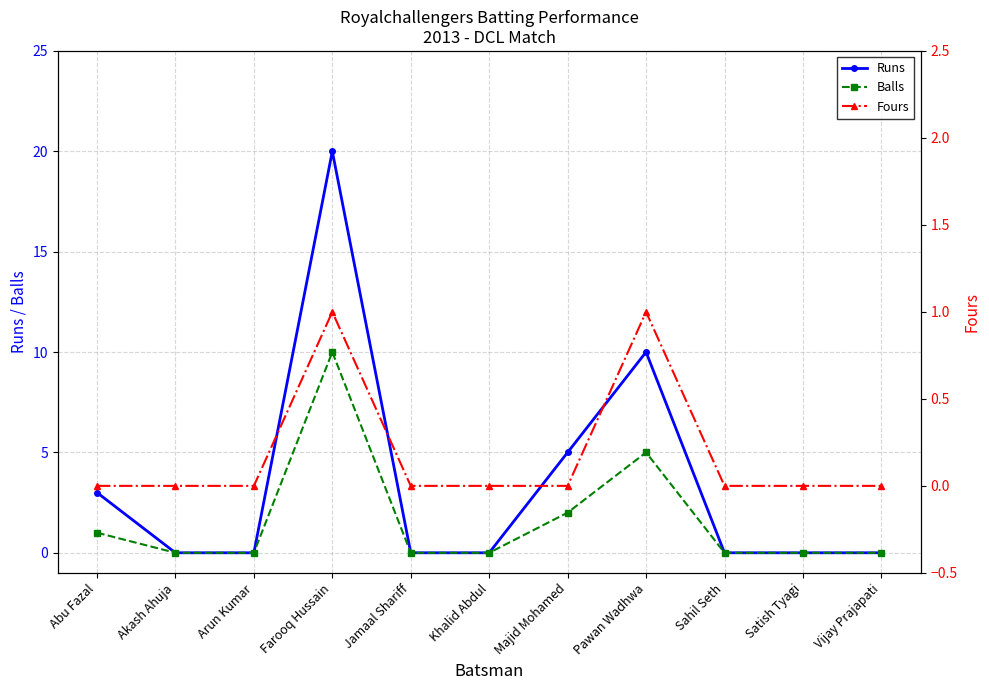

At which label is Fours closest to 0?

Abu Fazal